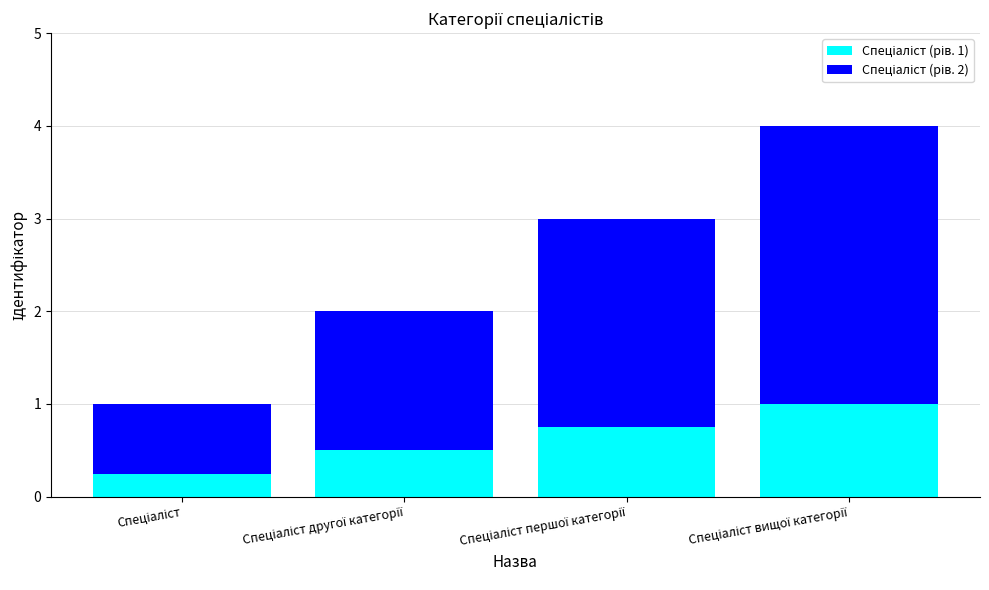

How many categories are shown in the chart?

4